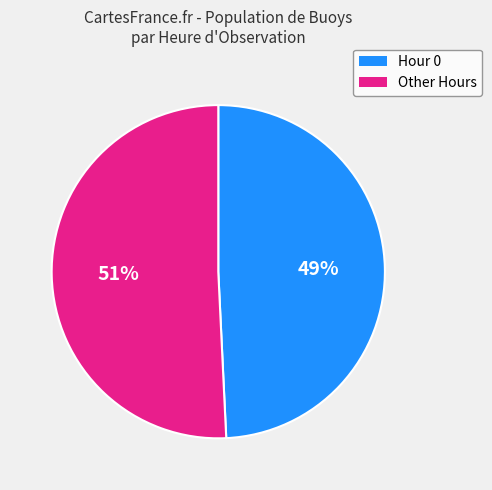

To the nearest percent, what is the average slice percentage?

50%